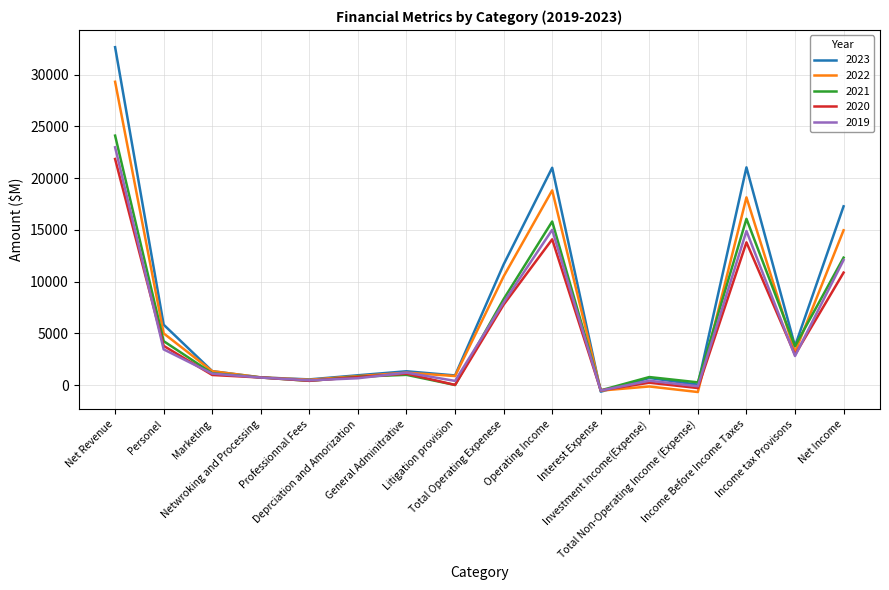

True or false: 2021 has a value of 16454 at Net Income.

False